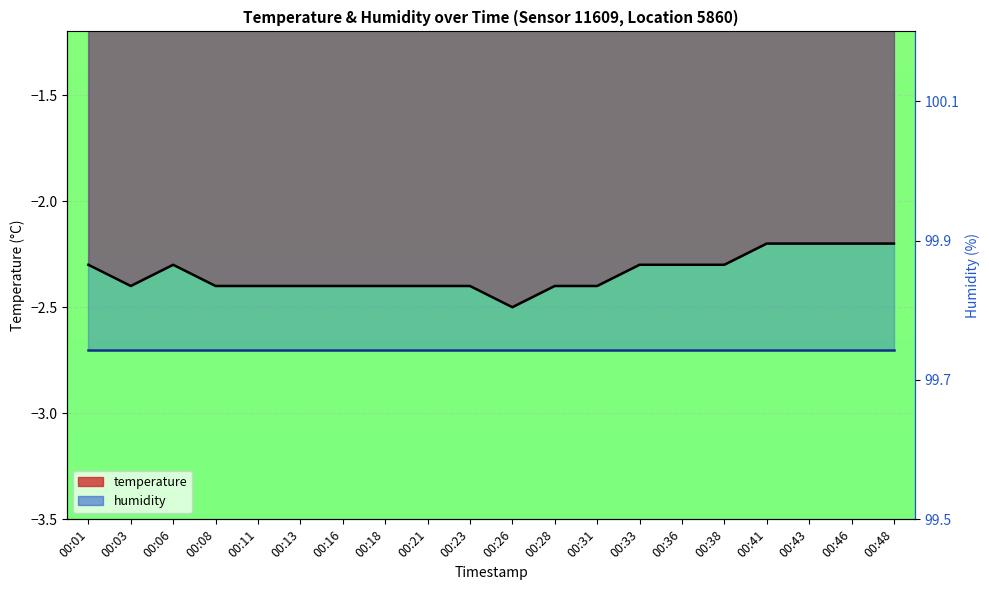

Reading left to right, list all the values displayed in this chart.

00:01=-2.3	00:03=-2.4	00:06=-2.3	00:08=-2.4	00:11=-2.4	00:13=-2.4	00:16=-2.4	00:18=-2.4	00:21=-2.4	00:23=-2.4	00:26=-2.5	00:28=-2.4	00:31=-2.4	00:33=-2.3	00:36=-2.3	00:38=-2.3	00:41=-2.2	00:43=-2.2	00:46=-2.2	00:48=-2.2